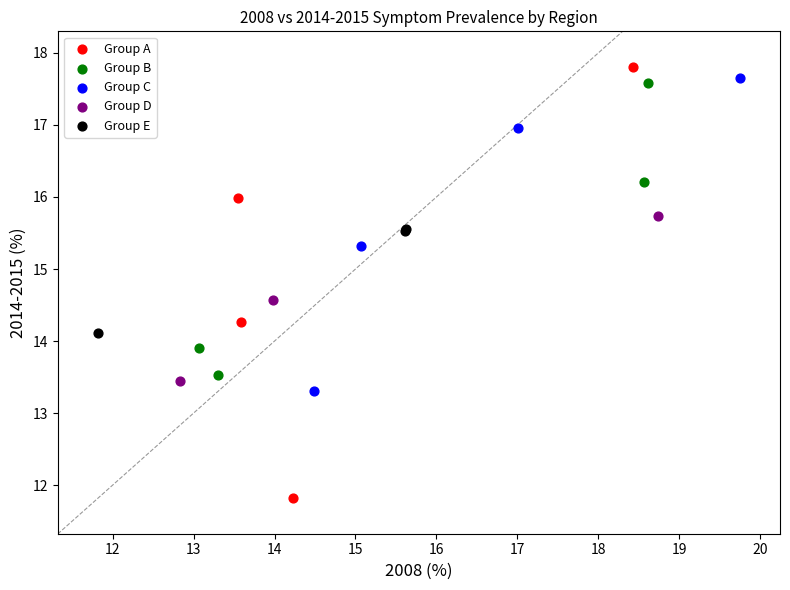

Which series has the widest spread of Y values?

Group A